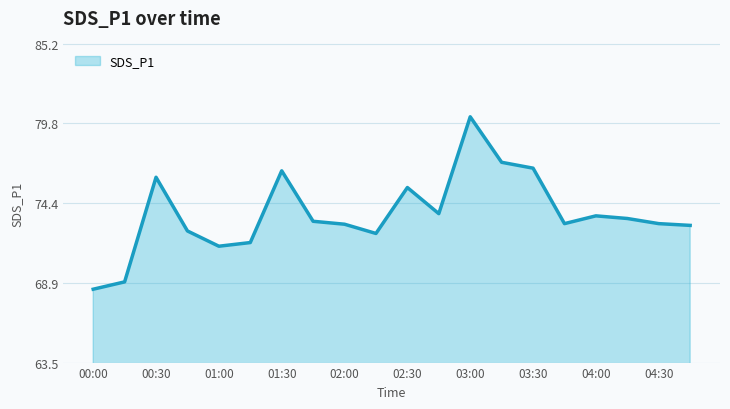

What is the smallest value displayed?

68.5